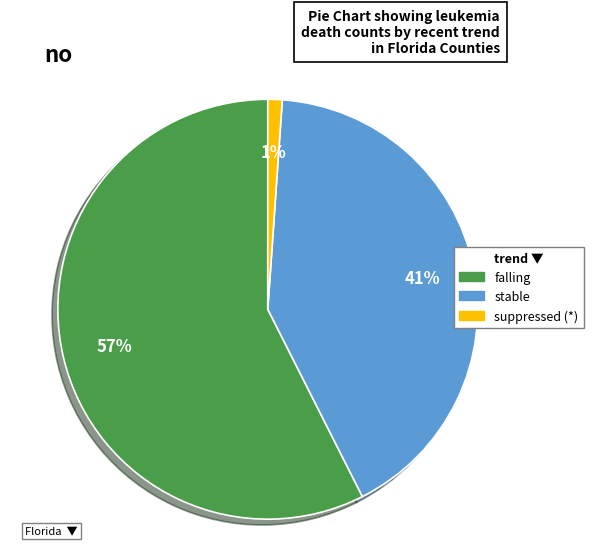

Is there a majority slice in this chart?

Yes